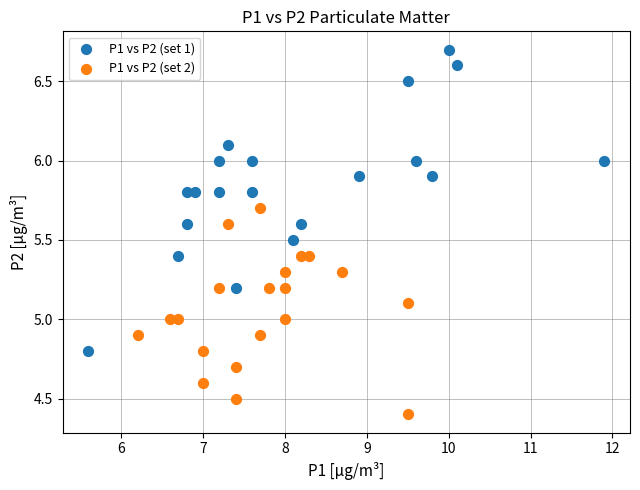

Which series reaches the maximum Y coordinate?

P1 vs P2 (set 1)